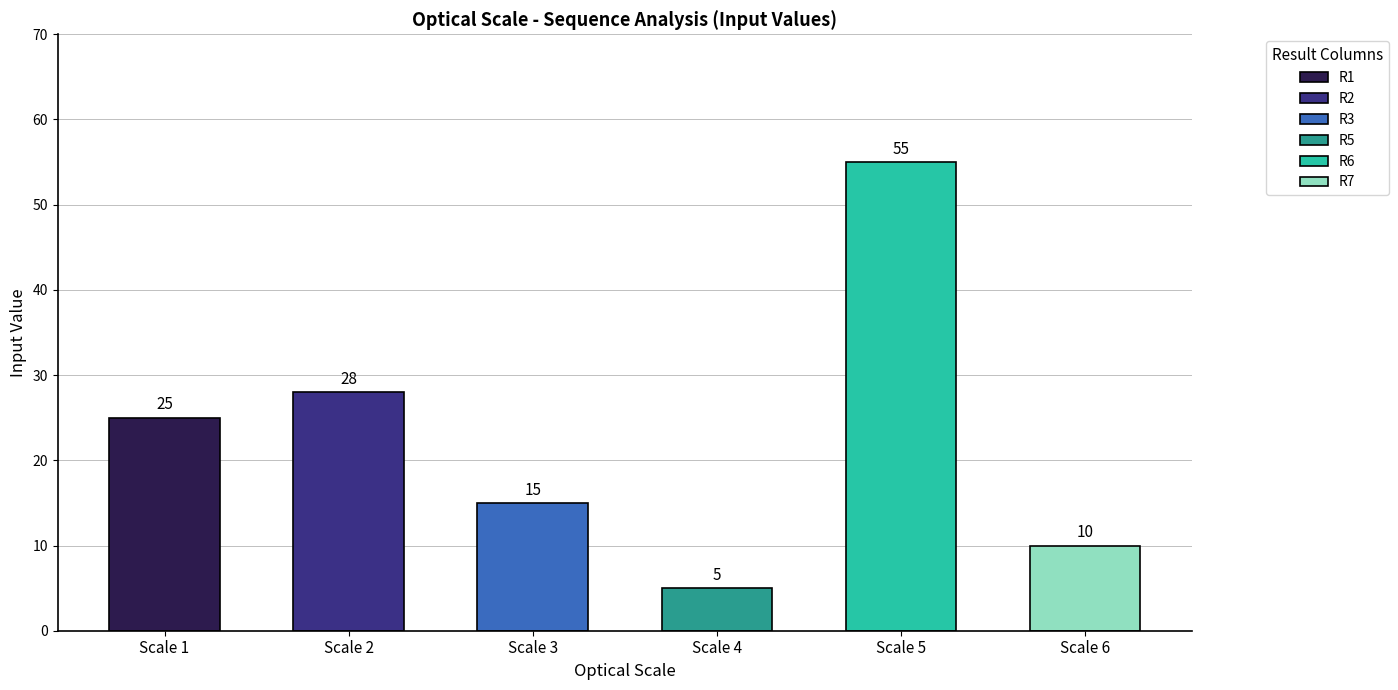

At which category is the sum across all series the highest?

Optical Scale 5